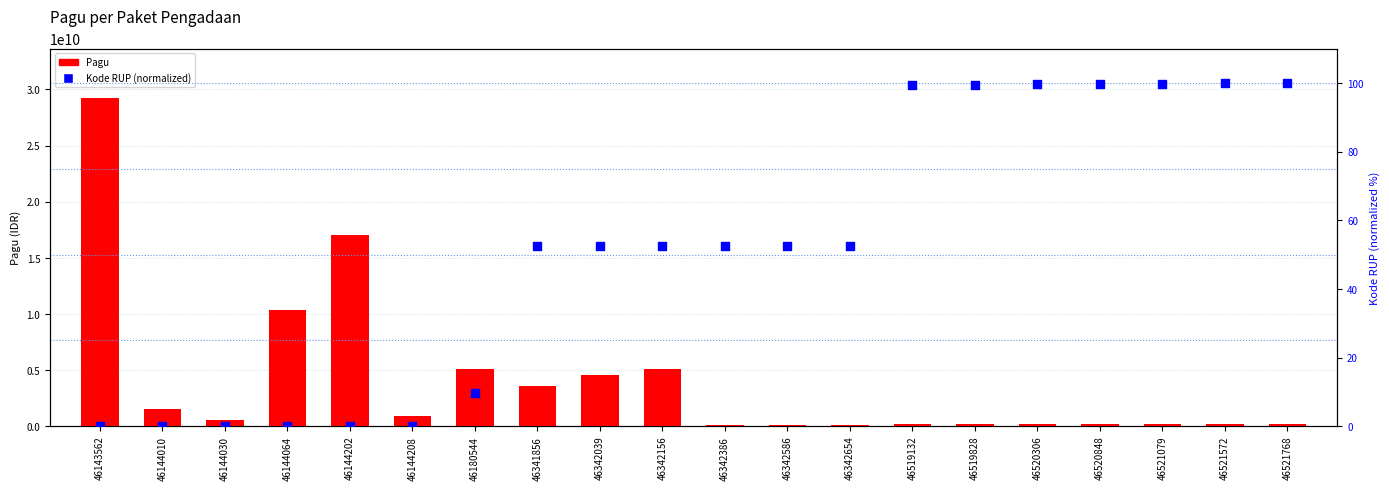

Which series reaches the maximum Y coordinate?

Pagu